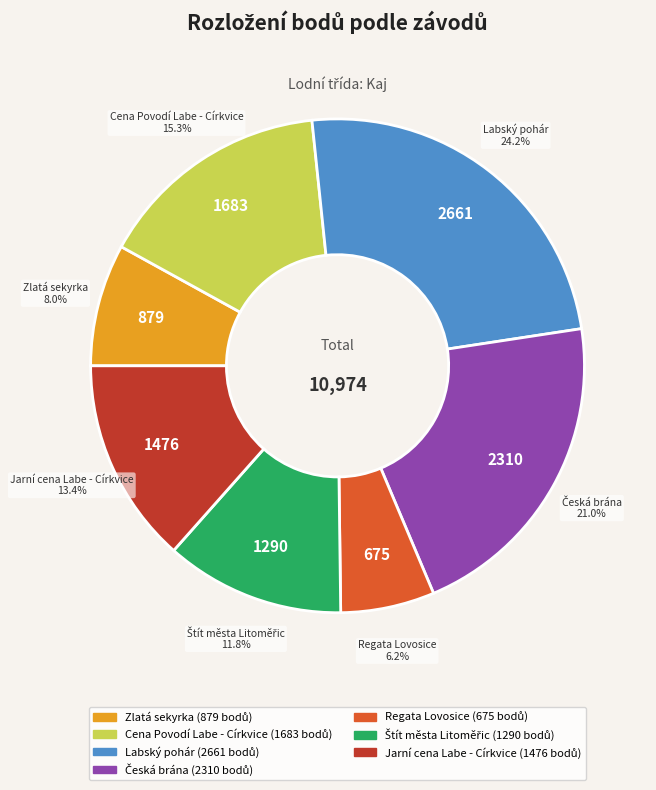

Count the number of slices in the pie.

7